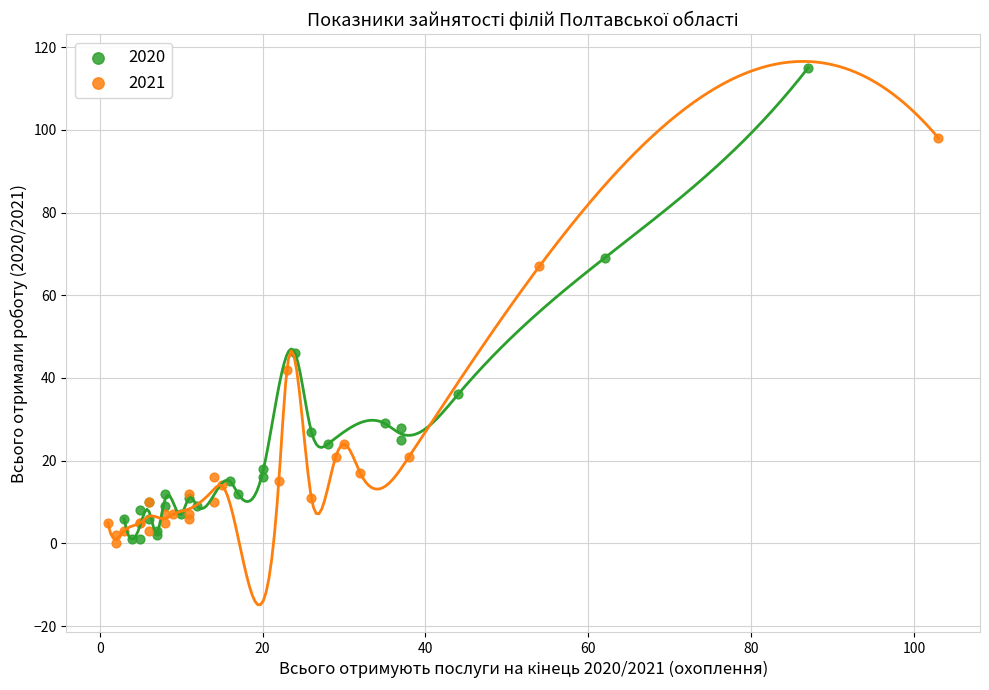

Which series reaches the maximum Y coordinate?

2020